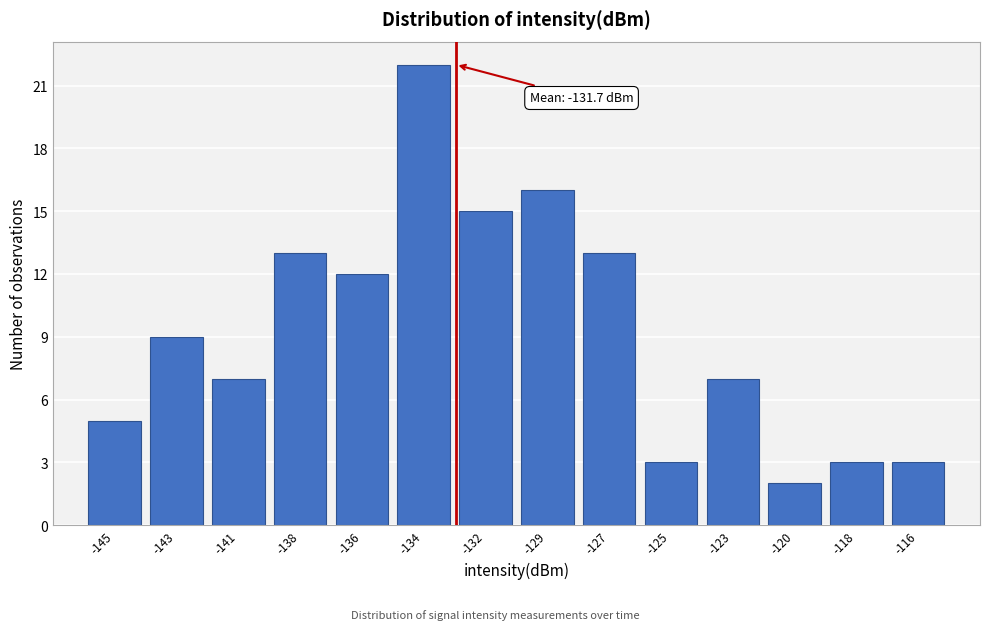

Reading left to right, transcribe all the data shown in this chart.

-145=5	-143=9	-141=7	-138=13	-136=12	-134=22	-132=15	-129=16	-127=13	-125=3	-123=7	-120=2	-118=3	-116=3